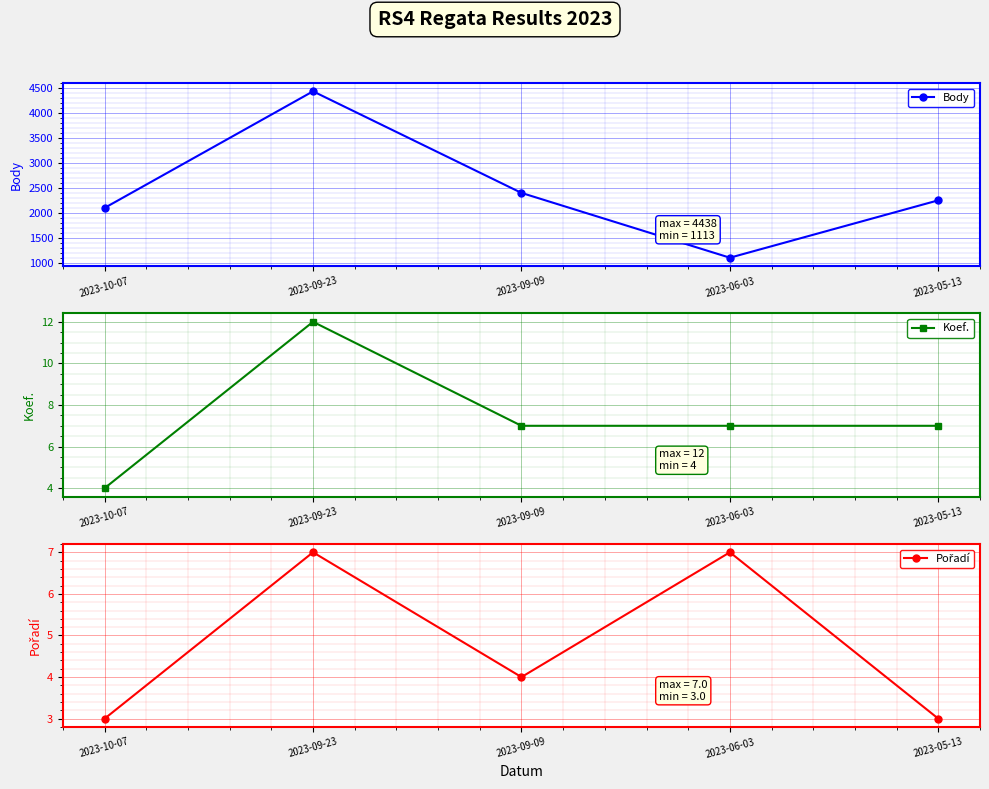

What is the difference between the maximum and minimum values in the Pořadí series?

4